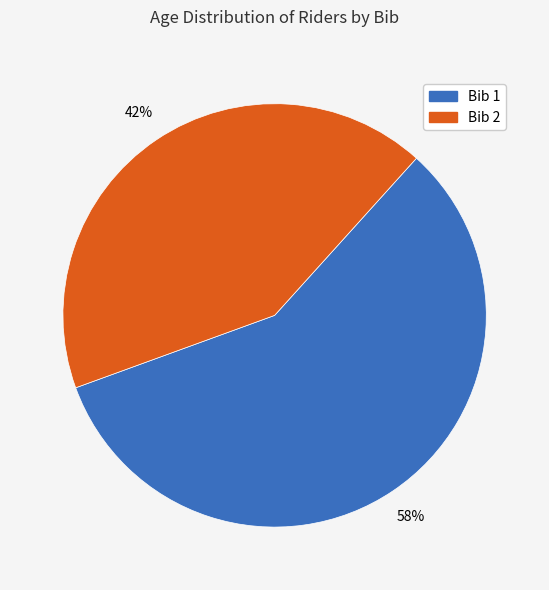

To the nearest percent, what is the average slice percentage?

50%